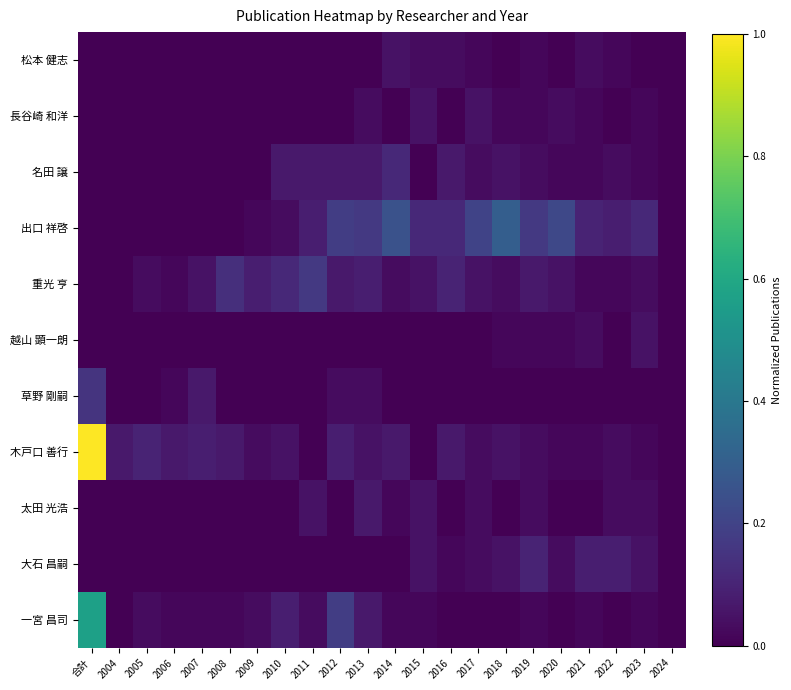

Reading left to right, list all the values displayed in this chart.

一宮 昌司: 合計=0.6	2004=0.0	2005=0.0	2006=0.0	2007=0.0	2008=0.0	2009=0.0	2010=0.1	2011=0.0	2012=0.2	2013=0.1	2014=0.0	2015=0.0	2016=0.0	2017=0.0	2018=0.0	2019=0.0	2020=0.0	2021=0.0	2022=0.0	2023=0.0	2024=0.0
大石 昌嗣: 合計=0.0	2004=0.0	2005=0.0	2006=0.0	2007=0.0	2008=0.0	2009=0.0	2010=0.0	2011=0.0	2012=0.0	2013=0.0	2014=0.0	2015=0.1	2016=0.0	2017=0.0	2018=0.1	2019=0.1	2020=0.0	2021=0.1	2022=0.1	2023=0.1	2024=0.0
太田 光浩: 合計=0.0	2004=0.0	2005=0.0	2006=0.0	2007=0.0	2008=0.0	2009=0.0	2010=0.0	2011=0.1	2012=0.0	2013=0.1	2014=0.0	2015=0.1	2016=0.0	2017=0.0	2018=0.0	2019=0.0	2020=0.0	2021=0.0	2022=0.0	2023=0.0	2024=0.0
木戸口 善行: 合計=1.0	2004=0.1	2005=0.1	2006=0.1	2007=0.1	2008=0.1	2009=0.0	2010=0.1	2011=0.0	2012=0.1	2013=0.1	2014=0.1	2015=0.0	2016=0.1	2017=0.0	2018=0.1	2019=0.0	2020=0.0	2021=0.0	2022=0.0	2023=0.0	2024=0.0
草野 剛嗣: 合計=0.1	2004=0.0	2005=0.0	2006=0.0	2007=0.1	2008=0.0	2009=0.0	2010=0.0	2011=0.0	2012=0.0	2013=0.0	2014=0.0	2015=0.0	2016=0.0	2017=0.0	2018=0.0	2019=0.0	2020=0.0	2021=0.0	2022=0.0	2023=0.0	2024=0.0
越山 顕一朗: 合計=0.0	2004=0.0	2005=0.0	2006=0.0	2007=0.0	2008=0.0	2009=0.0	2010=0.0	2011=0.0	2012=0.0	2013=0.0	2014=0.0	2015=0.0	2016=0.0	2017=0.0	2018=0.0	2019=0.0	2020=0.0	2021=0.0	2022=0.0	2023=0.1	2024=0.0
重光 亨: 合計=0.0	2004=0.0	2005=0.0	2006=0.0	2007=0.1	2008=0.1	2009=0.1	2010=0.1	2011=0.2	2012=0.1	2013=0.1	2014=0.0	2015=0.1	2016=0.1	2017=0.1	2018=0.0	2019=0.1	2020=0.1	2021=0.0	2022=0.0	2023=0.0	2024=0.0
出口 祥啓: 合計=0.0	2004=0.0	2005=0.0	2006=0.0	2007=0.0	2008=0.0	2009=0.0	2010=0.0	2011=0.1	2012=0.2	2013=0.2	2014=0.2	2015=0.1	2016=0.1	2017=0.2	2018=0.3	2019=0.2	2020=0.2	2021=0.1	2022=0.1	2023=0.1	2024=0.0
名田 譲: 合計=0.0	2004=0.0	2005=0.0	2006=0.0	2007=0.0	2008=0.0	2009=0.0	2010=0.1	2011=0.1	2012=0.1	2013=0.1	2014=0.1	2015=0.0	2016=0.1	2017=0.0	2018=0.1	2019=0.0	2020=0.0	2021=0.0	2022=0.0	2023=0.0	2024=0.0
長谷崎 和洋: 合計=0.0	2004=0.0	2005=0.0	2006=0.0	2007=0.0	2008=0.0	2009=0.0	2010=0.0	2011=0.0	2012=0.0	2013=0.0	2014=0.0	2015=0.1	2016=0.0	2017=0.1	2018=0.0	2019=0.0	2020=0.0	2021=0.0	2022=0.0	2023=0.0	2024=0.0
松本 健志: 合計=0.0	2004=0.0	2005=0.0	2006=0.0	2007=0.0	2008=0.0	2009=0.0	2010=0.0	2011=0.0	2012=0.0	2013=0.0	2014=0.1	2015=0.0	2016=0.0	2017=0.0	2018=0.0	2019=0.0	2020=0.0	2021=0.0	2022=0.0	2023=0.0	2024=0.0